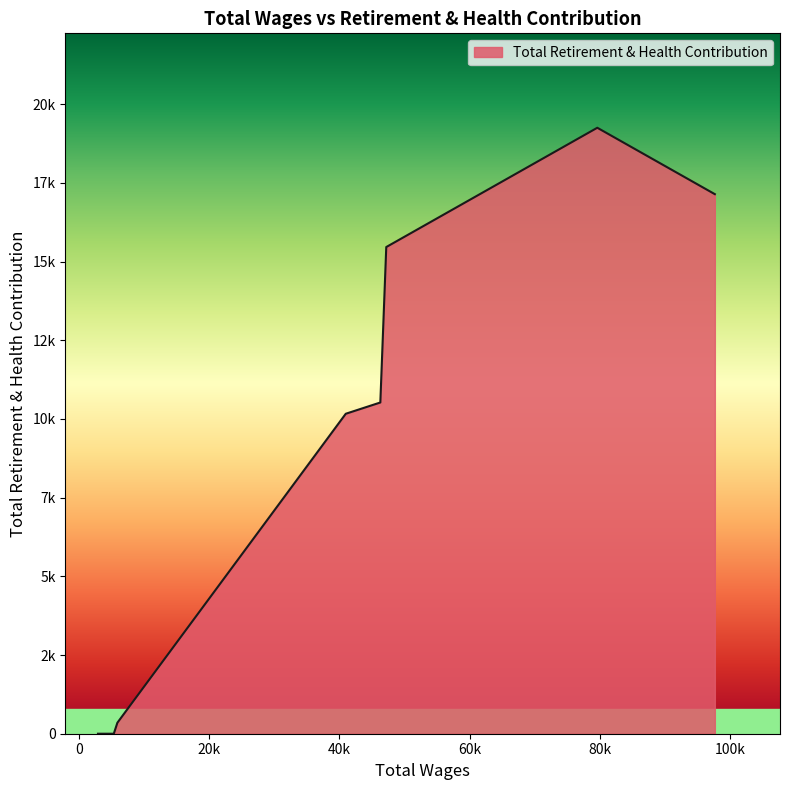

Does the chart have visible grid lines?

No